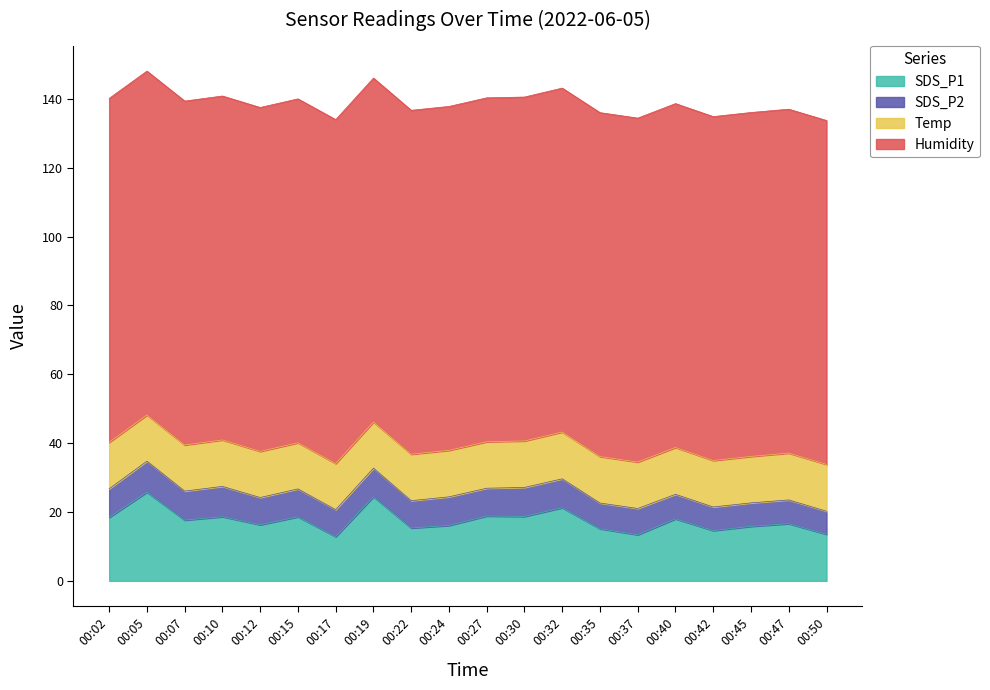

Rank the series by their maximum value, from lowest to highest.

SDS_P2, Temp, SDS_P1, Humidity